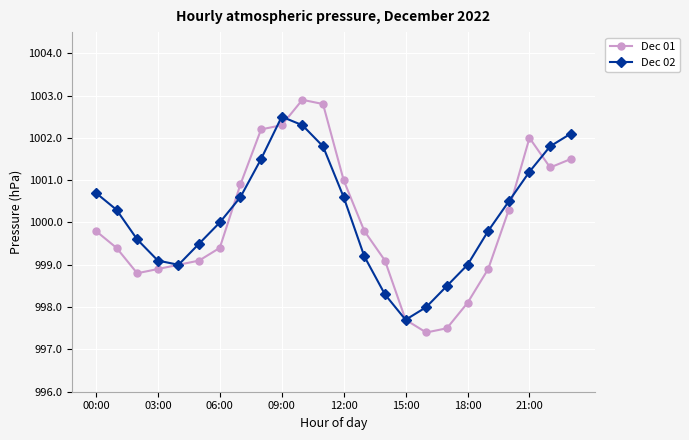

Which series has the widest spread of values?

Dec 01